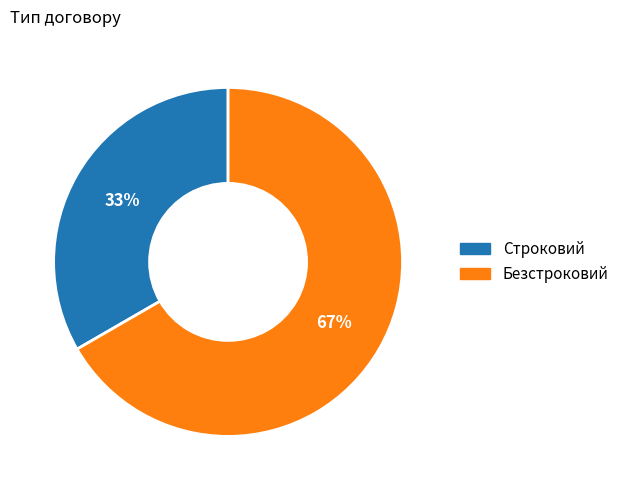

Count the number of slices in the pie.

2